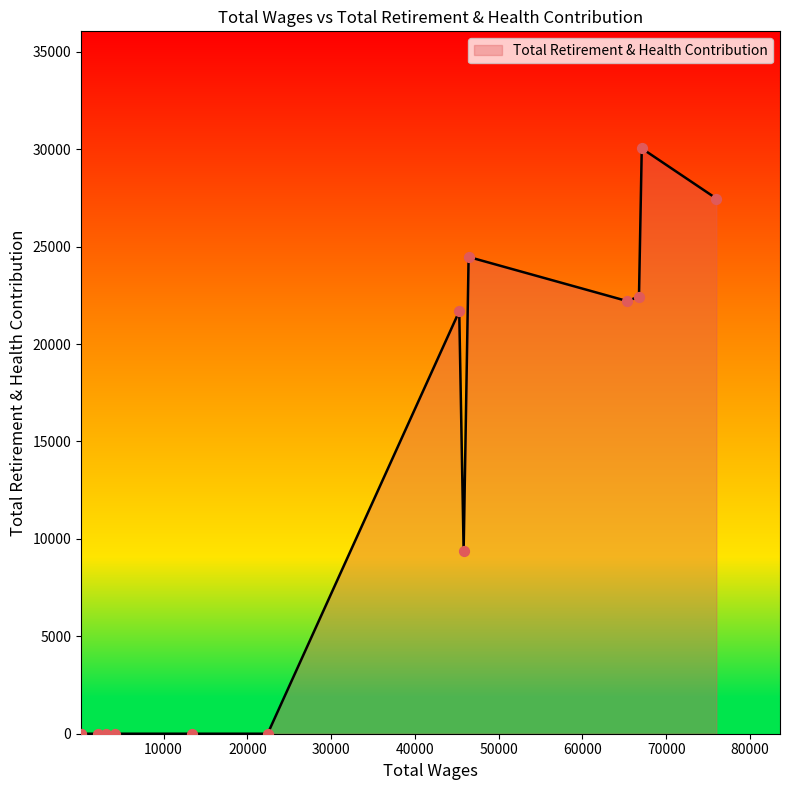

What is the greatest value displayed?

30040